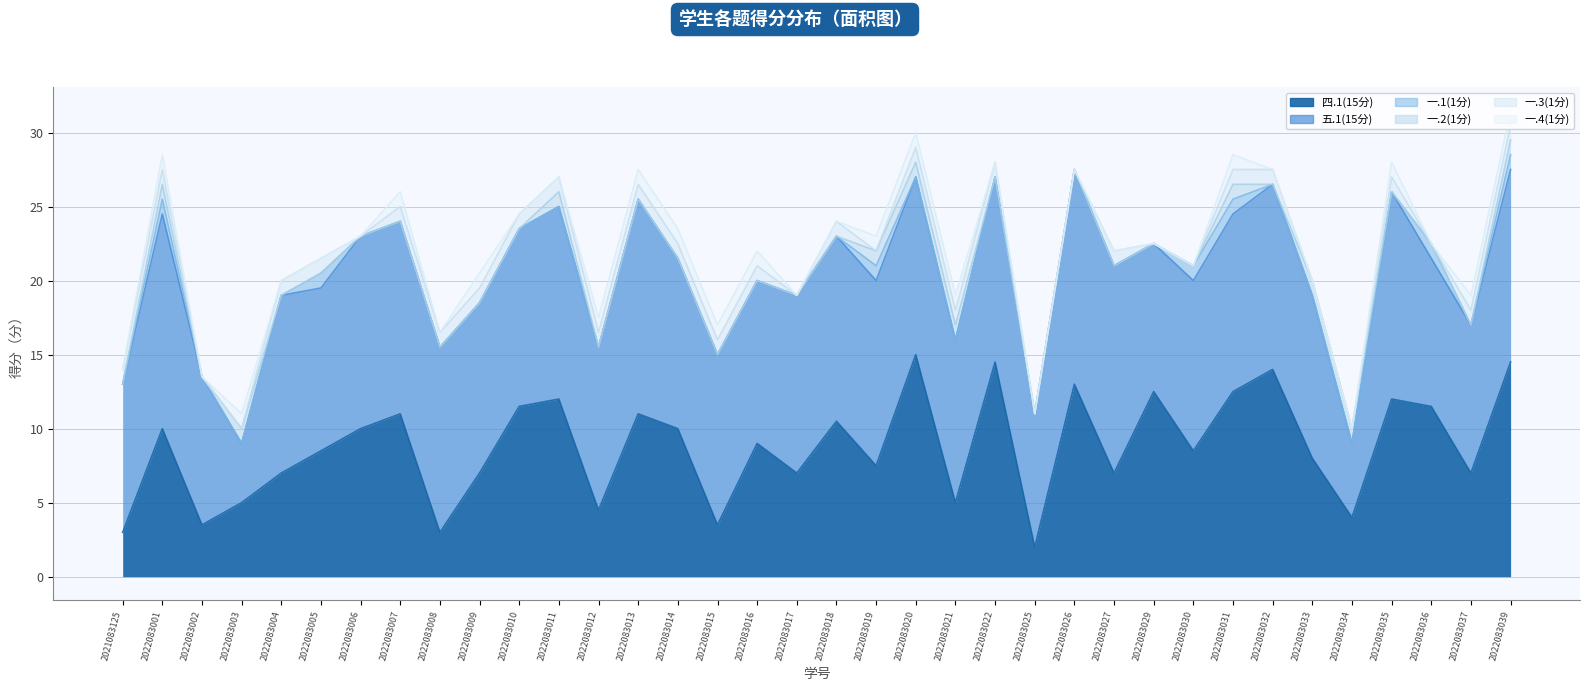

What is the difference between the maximum and second lowest values in the 一.4(1分) series?

1.0